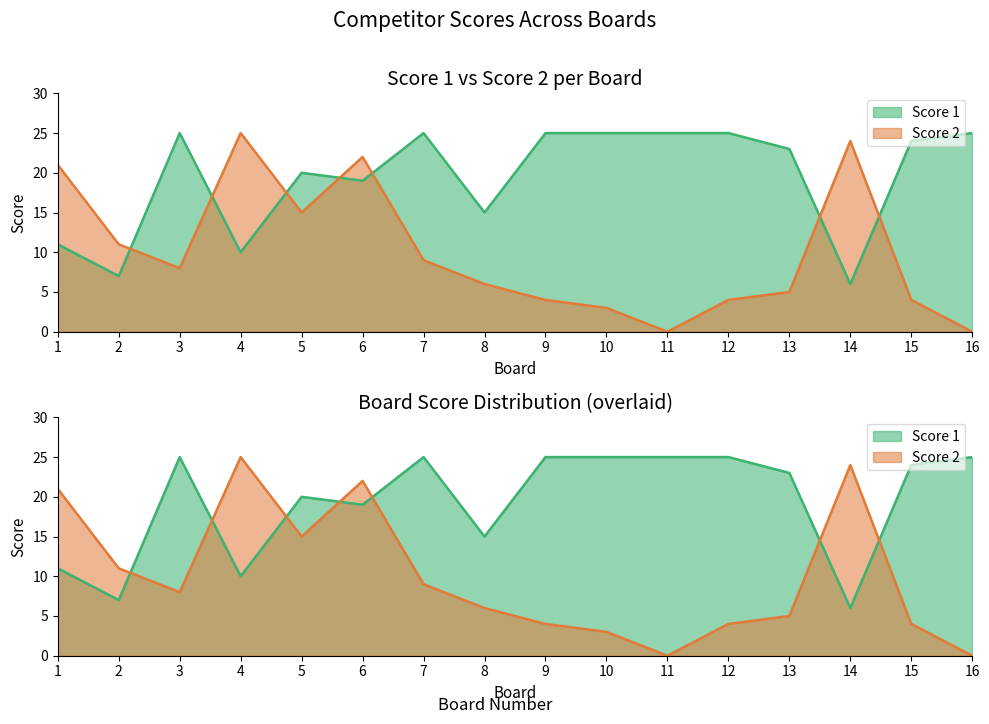

What is the difference between the second highest and second lowest values in the Score 1 series?

18